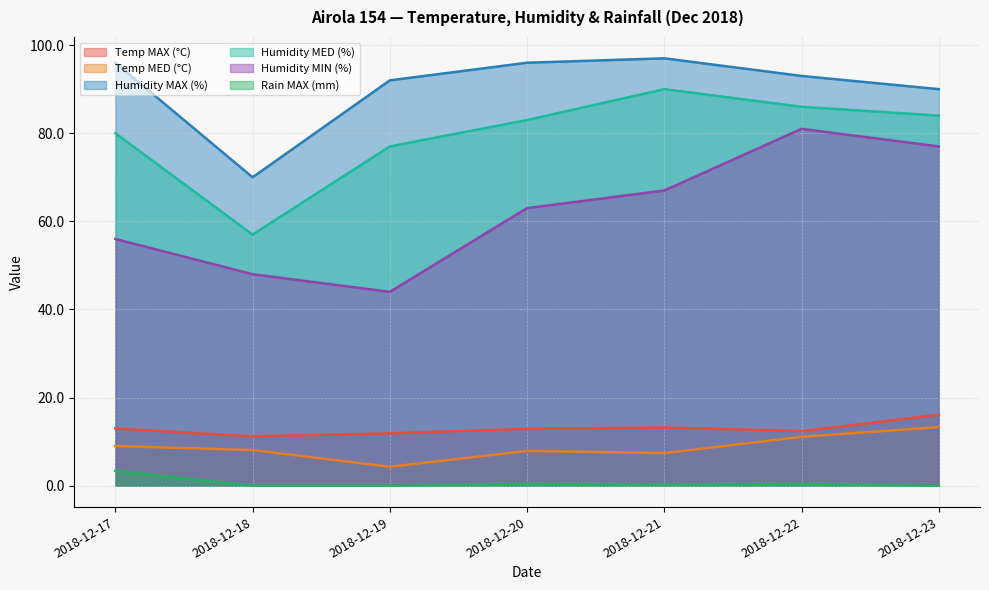

Between 2018-12-20 and 2018-12-23, which series saw the biggest shift?

Humidity MIN (%)